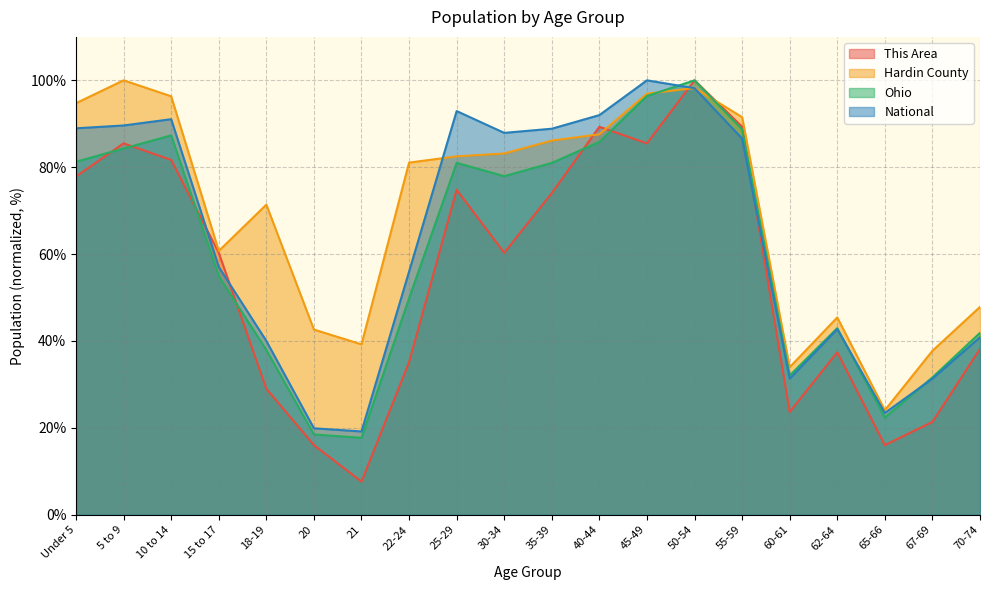

What is the sum of the Hardin County values at 45-49 and 10 to 14?

193.3